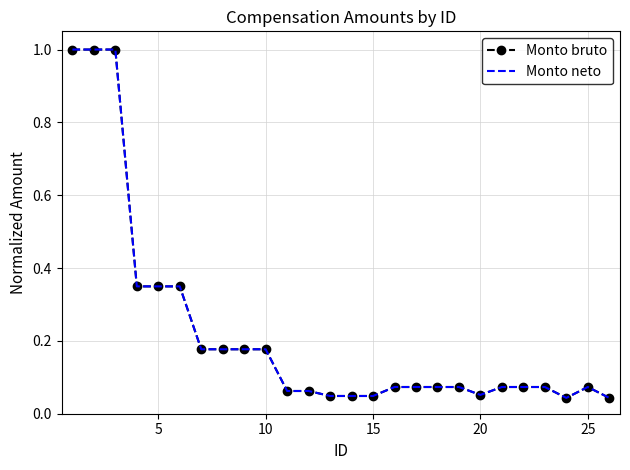

True or false: Monto bruto and Monto neto intersect in this chart.

False